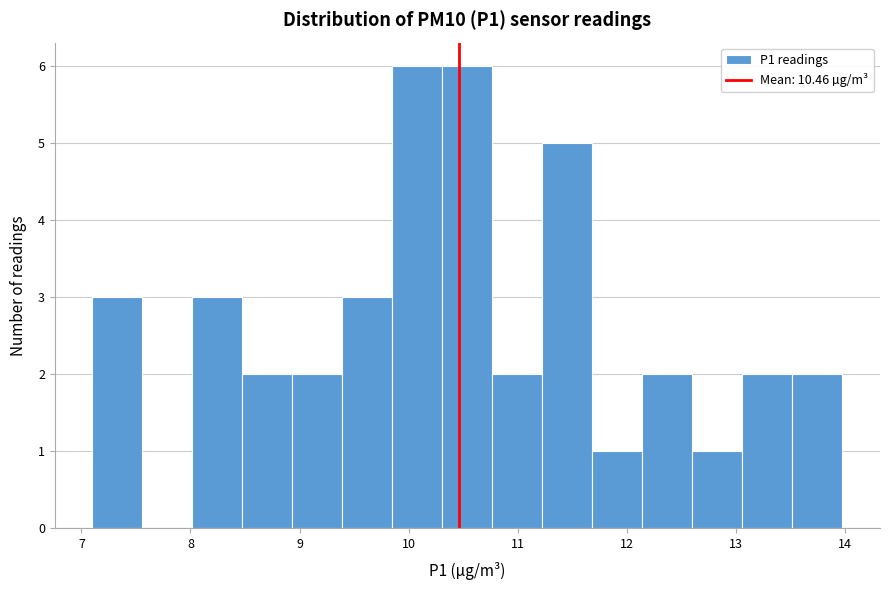

Reading left to right, transcribe this chart: for each bar, give the range it covers on the x-axis and its height. Neither the bar edges nor the heights are printed on the chart, so give them approximately, as read against the axes.

7.1 to 7.6: 3
7.6 to 8.0: 0
8.0 to 8.5: 3
8.5 to 8.9: 2
8.9 to 9.4: 2
9.4 to 9.9: 3
9.9 to 10.3: 6
10.3 to 10.8: 6
10.8 to 11.2: 2
11.2 to 11.7: 5
11.7 to 12.1: 1
12.1 to 12.6: 2
12.6 to 13.1: 1
13.1 to 13.5: 2
13.5 to 14.0: 2